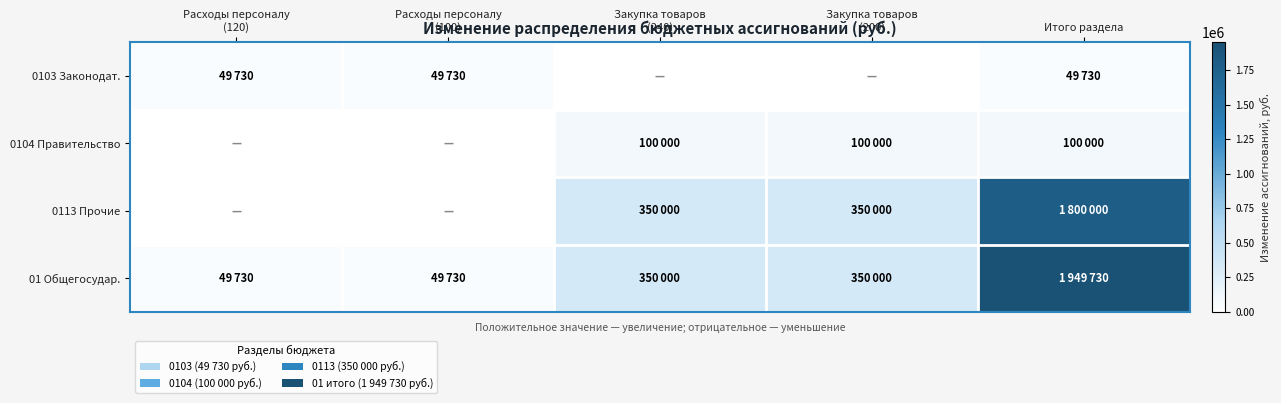

Which series has the largest total across all categories?

01 Общегосудар.